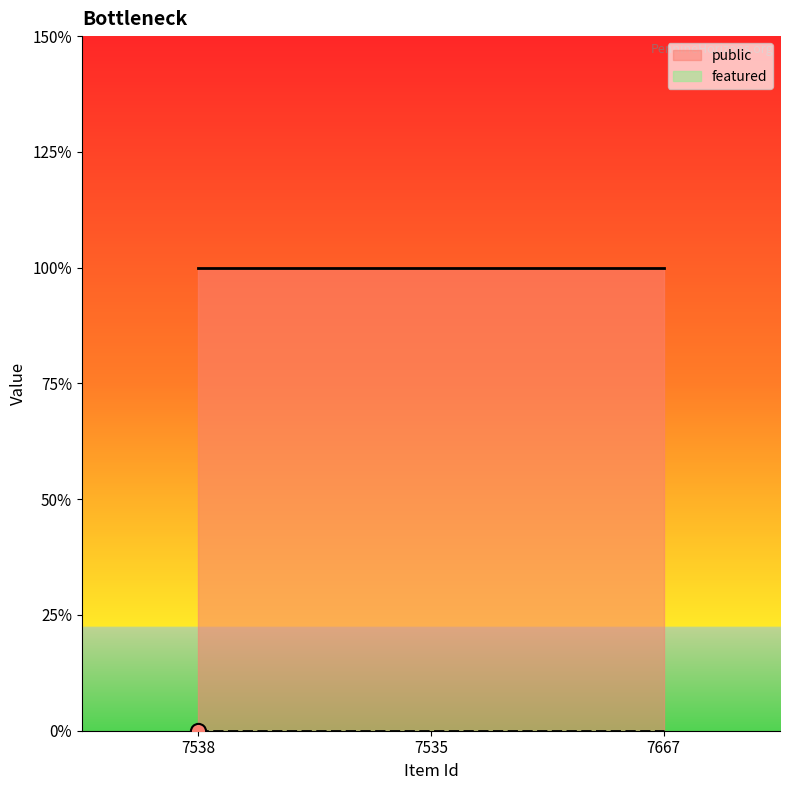

At how many categories does at least one series exceed 0?

3